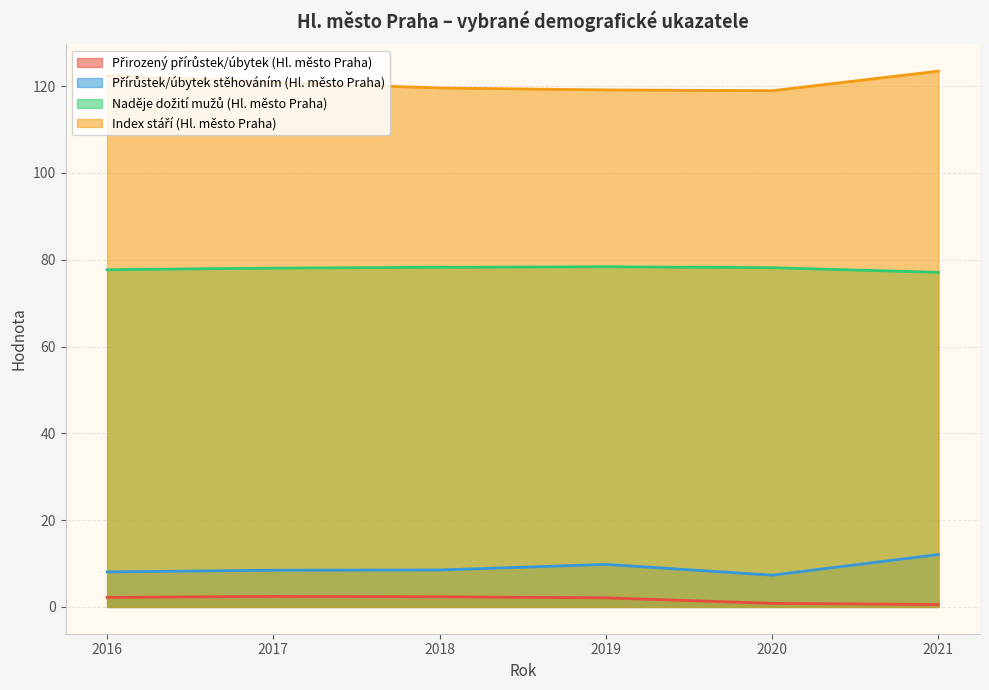

How many interior local peaks does the Přirozený přírůstek/úbytek (Hl. město Praha) series have?

1